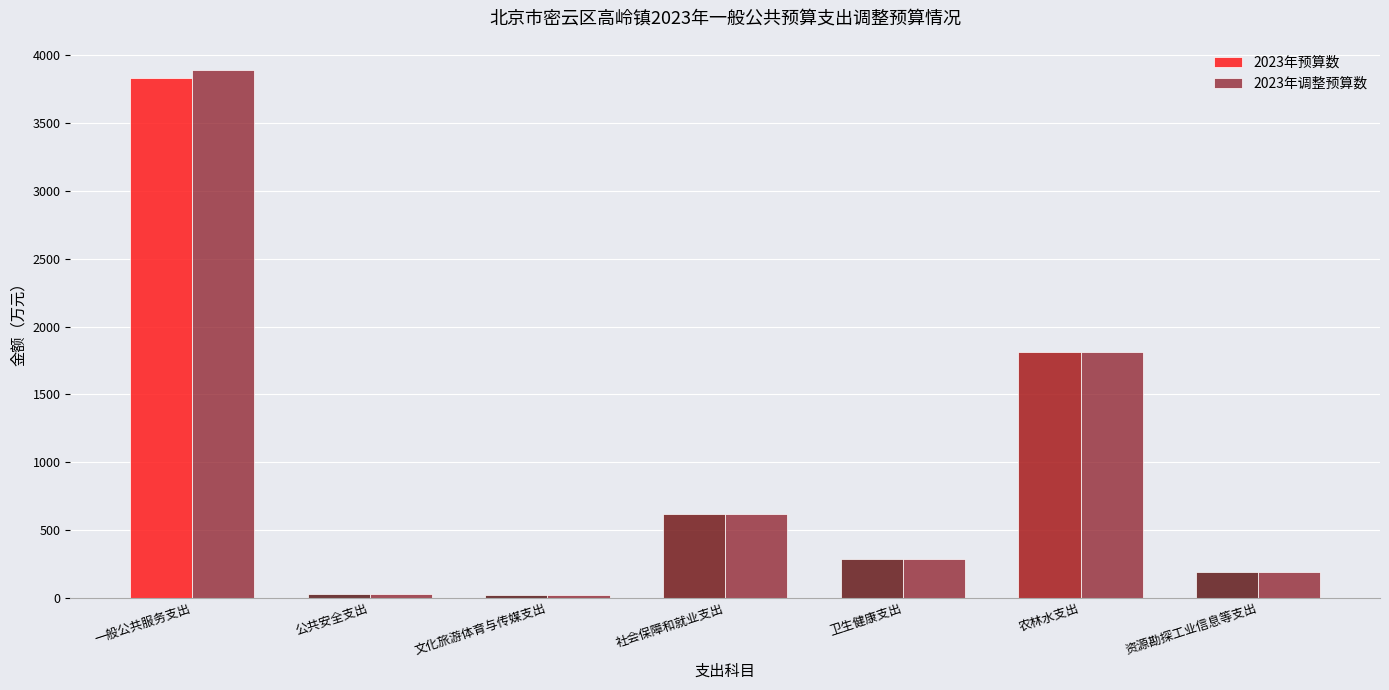

At which label does 2023年调整预算数 first exceed 283?

一般公共服务支出